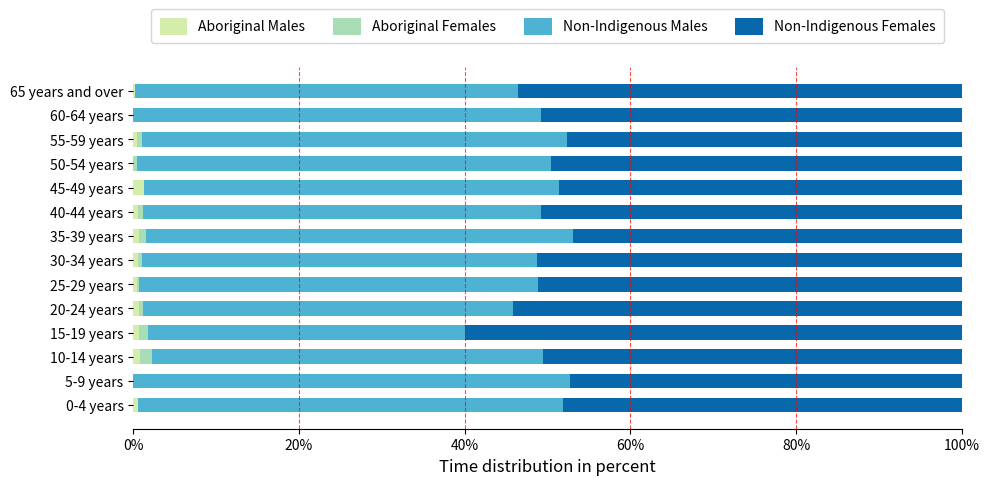

The Aboriginal Males series shows 0.0 at 60-64 years. True or false?

True